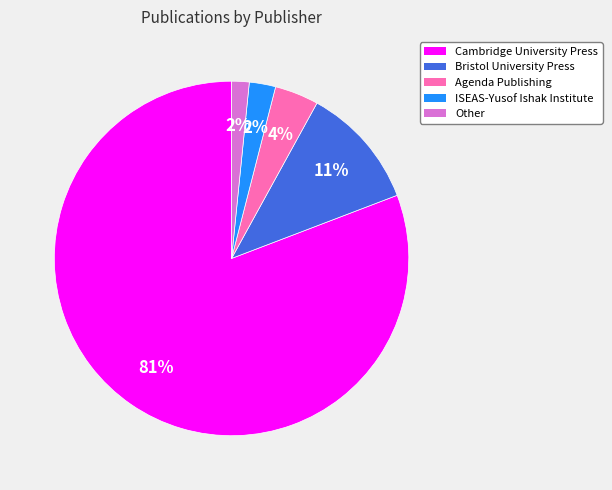

Does ISEAS-Yusof Ishak Institute represent more than half of the total?

No